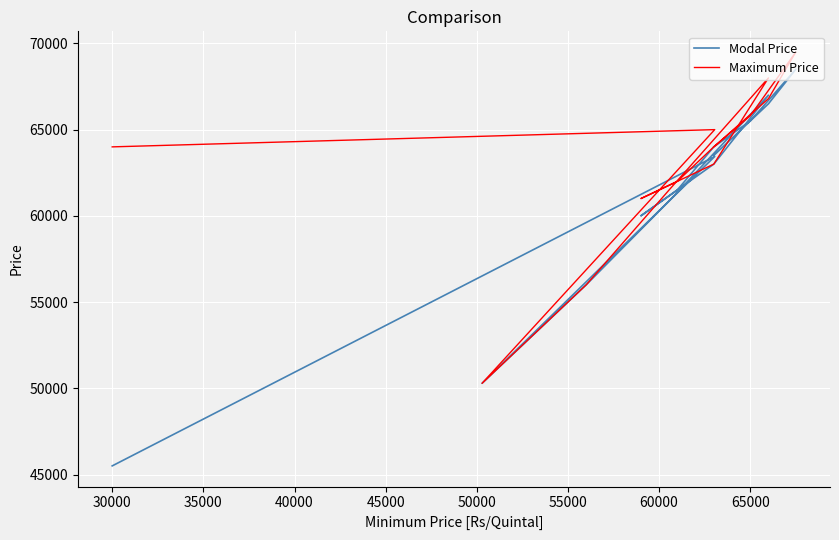

Reading left to right, extract all data points from this chart.

Modal Price: 45500	63441	50289	56011	60865	67000	63000	60000	61500	64000	65500	68500	66500	63500
Maximum Price: 64000	65000	50289	56011	61510	68000	63000	61000	62000	64000	65800	69500	66800	64000